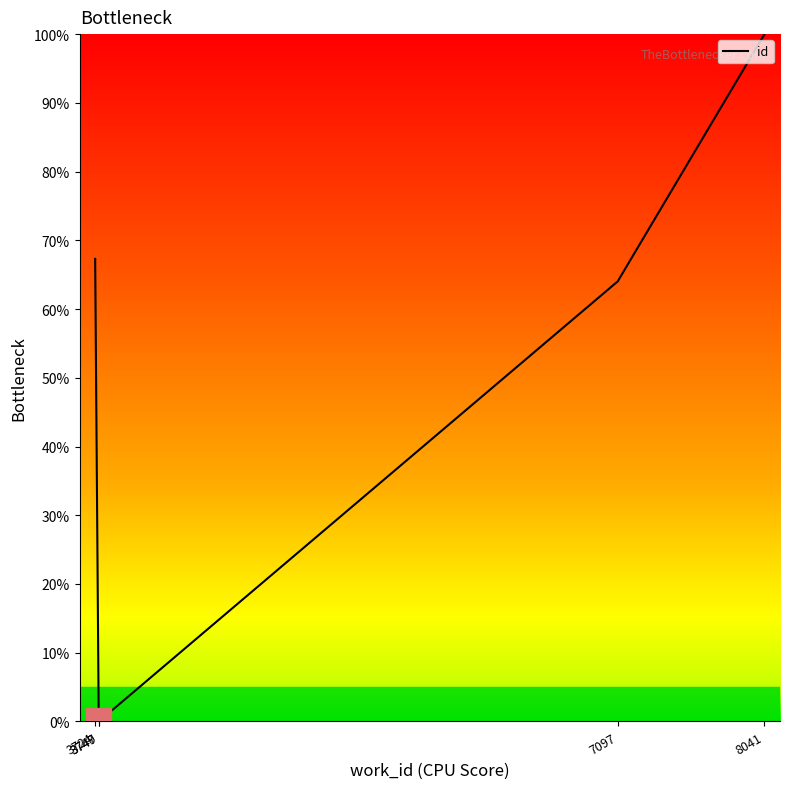

At which label does the data first exceed 64?

3724